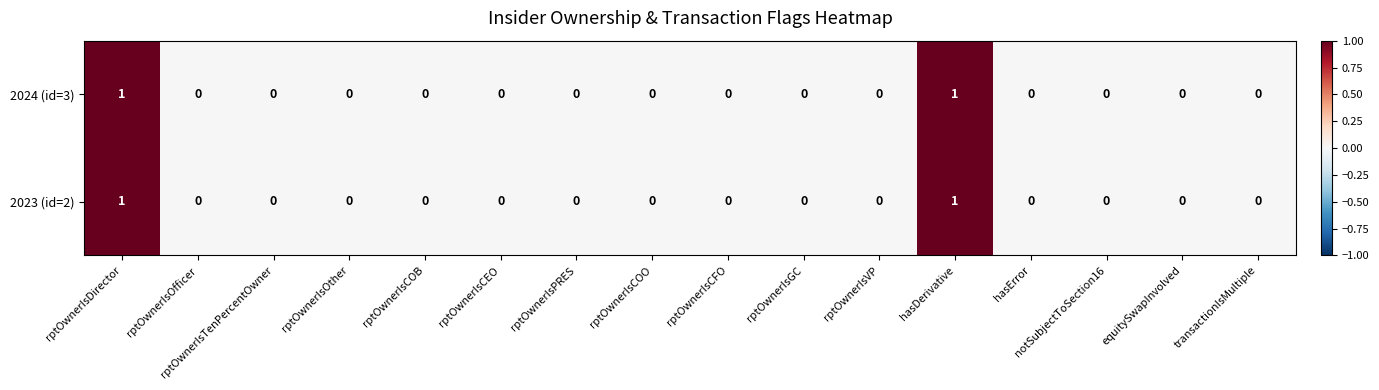

Is it true that 2024 (id=3) equals 1 at rptOwnerIsPRES?

False